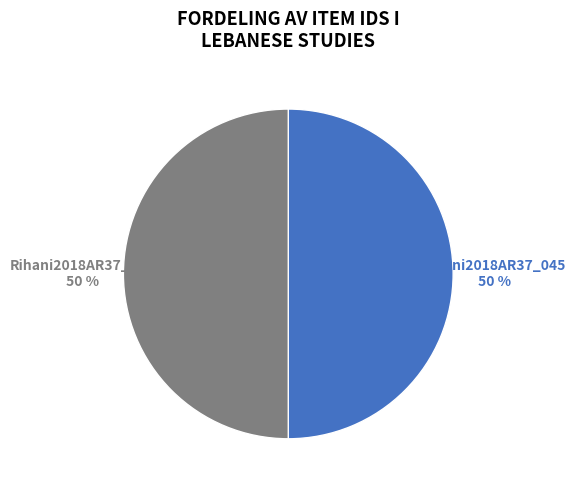

The Rihani2018AR37_045 slice represents 50% of the pie. True or false?

True